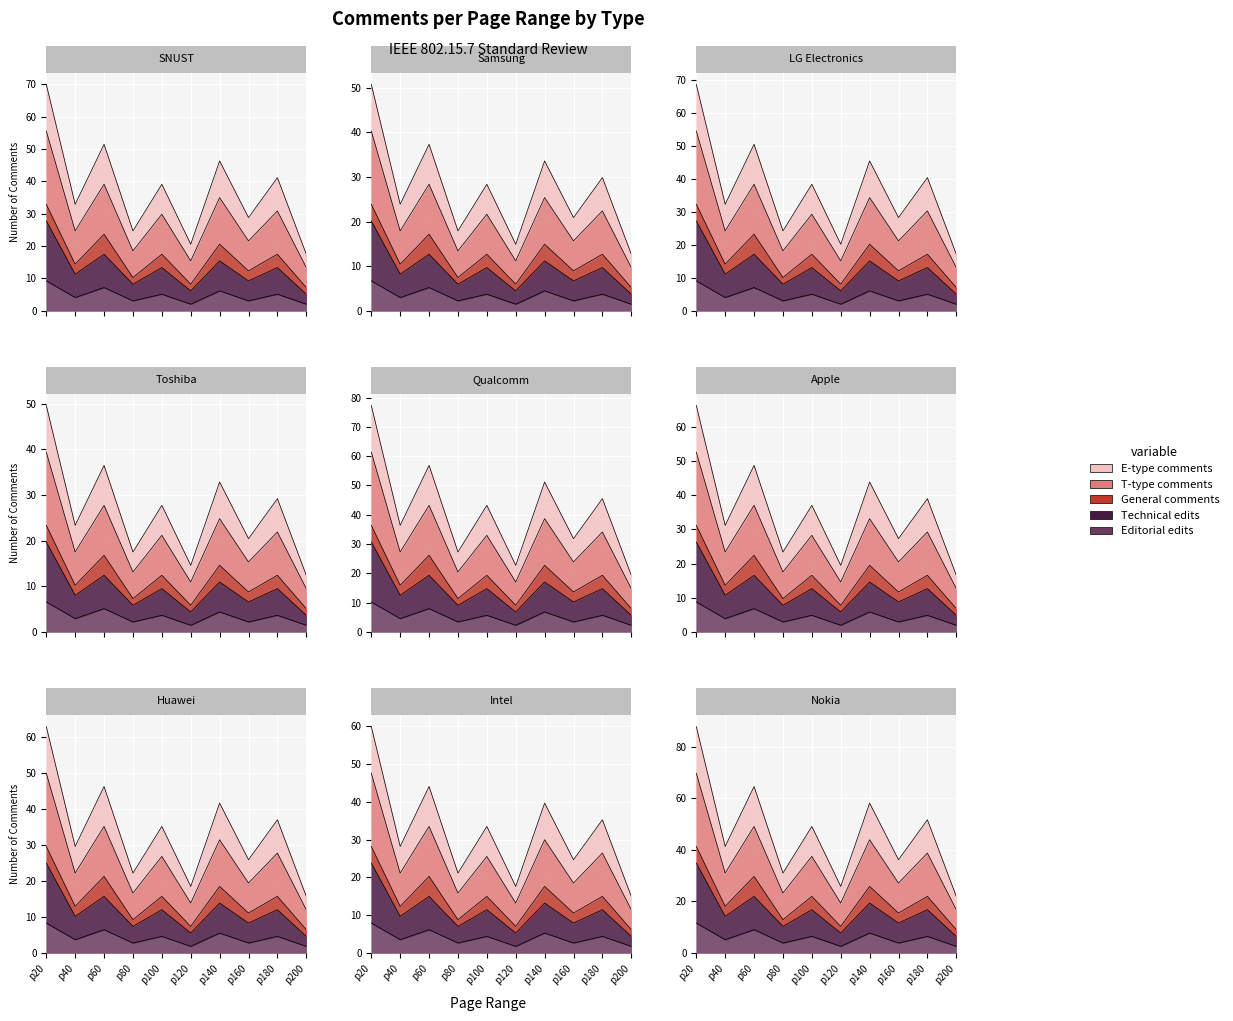

In T-type comments, how many points are higher than both neighbors (excluding endpoints)?

4